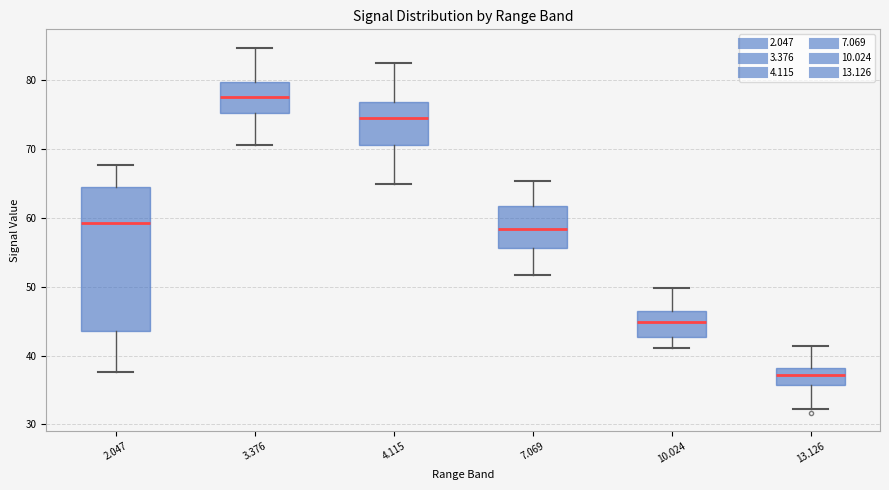

Where does the lower whisker of the box at x = 4.115 end on the y-axis? The values are not printed on the chart, so give them approximately, as read against the axis.

65